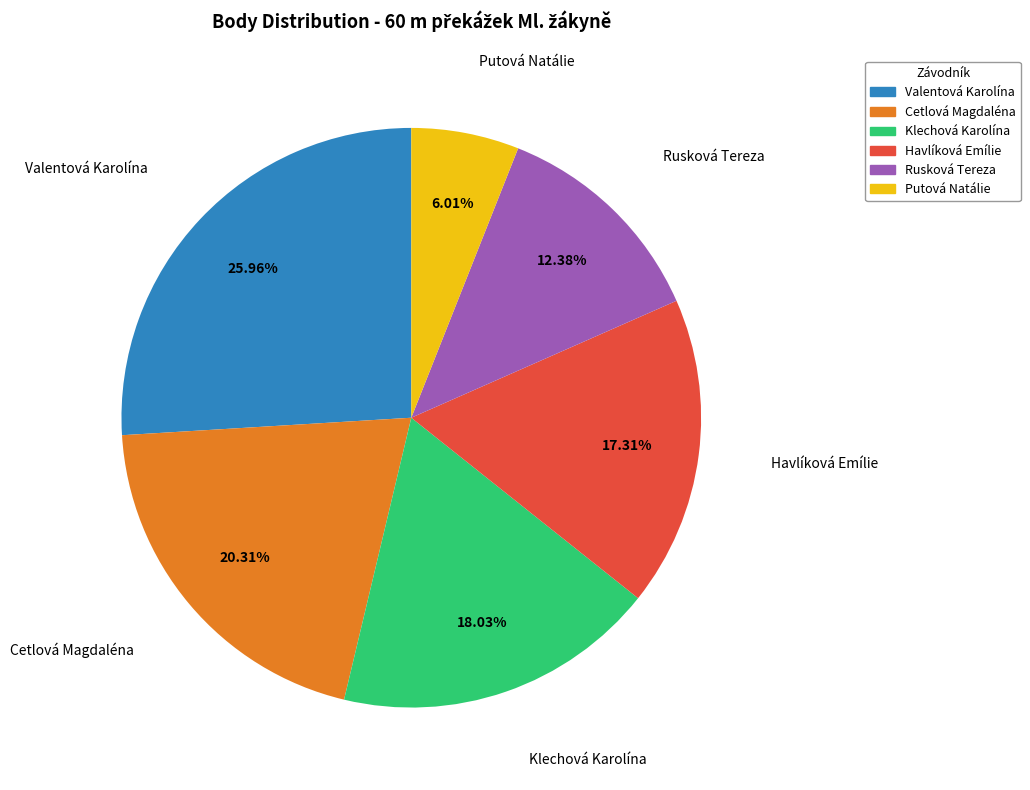

Rank the categories by value from lowest to highest.

Putová Natálie, Rusková Tereza, Havlíková Emílie, Klechová Karolína, Cetlová Magdaléna, Valentová Karolína